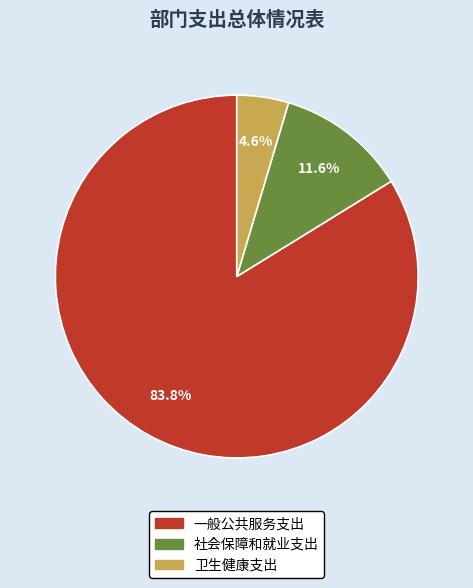

Between 卫生健康支出 and 一般公共服务支出, which is larger?

一般公共服务支出